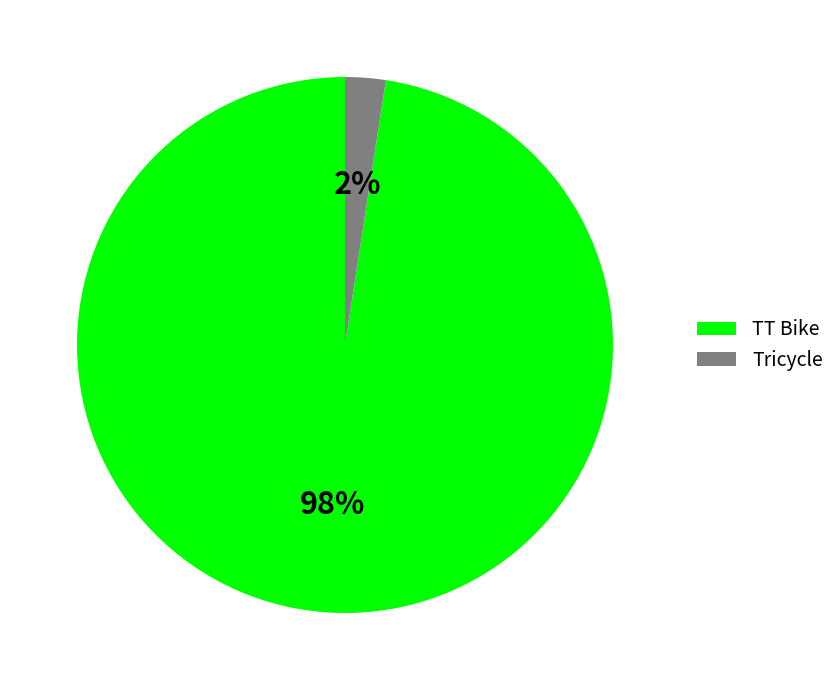

Do Tricycle and TT Bike together represent more than half of the pie?

Yes